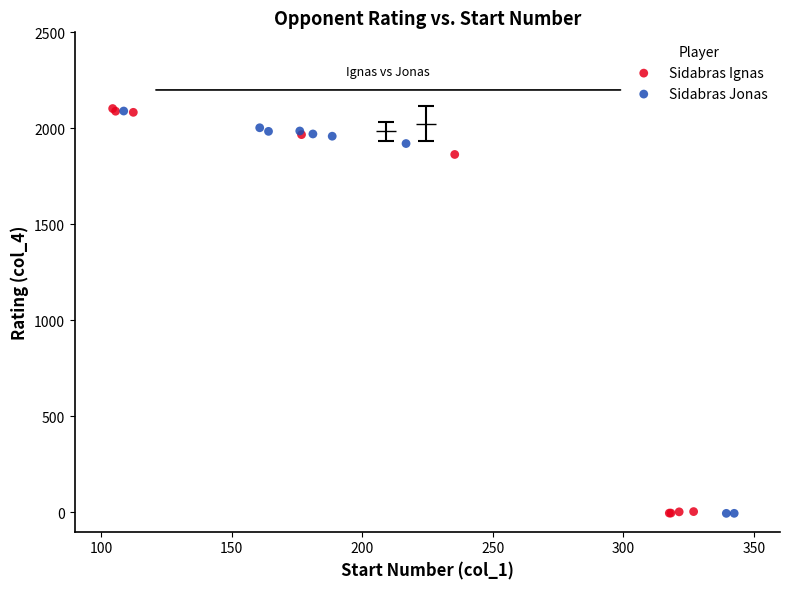

Which series has the largest Y range (max minus min)?

Sidabras Ignas